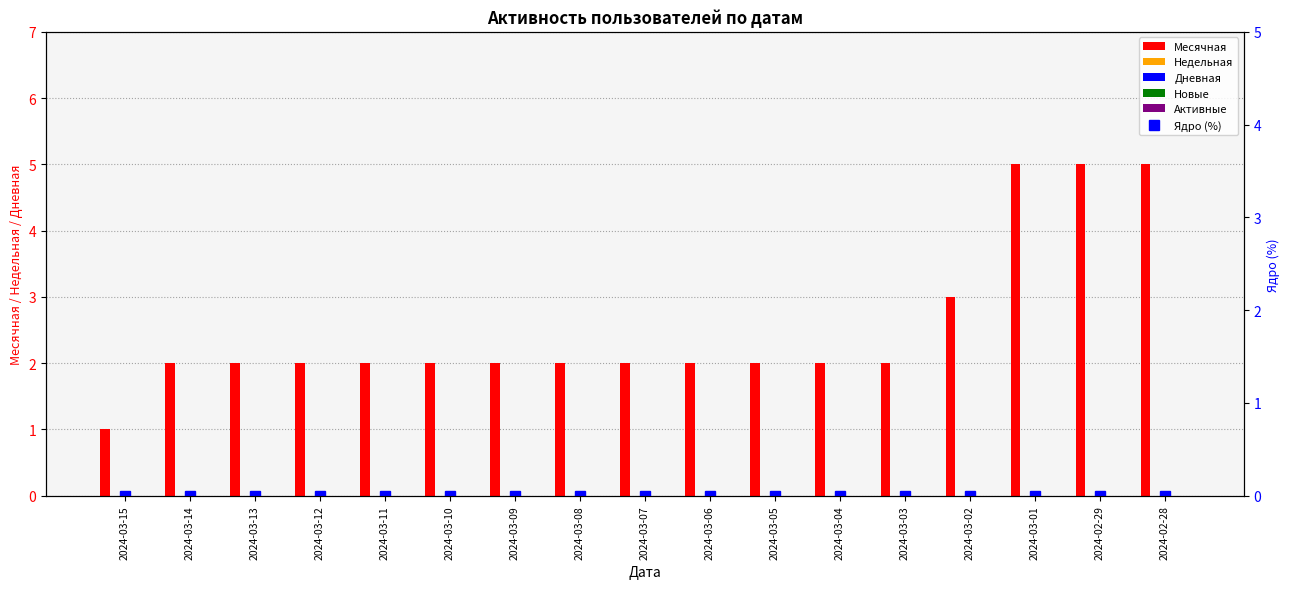

What is the label of the 14th bar from the right?

2024-03-12